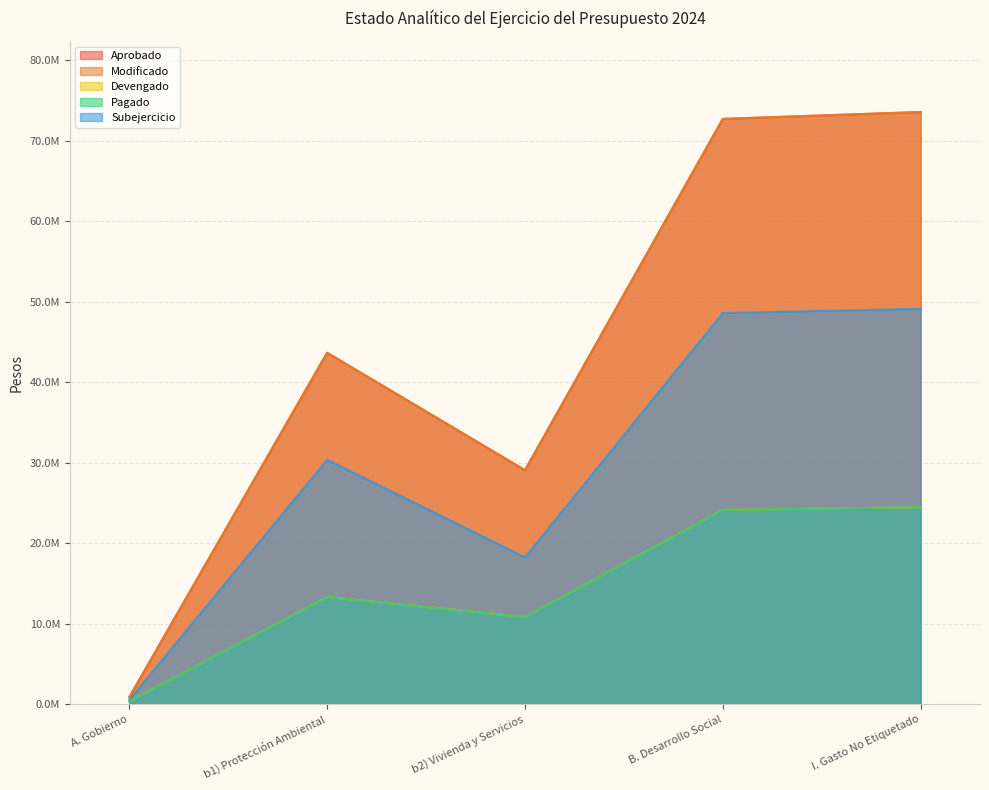

List the series in order of their peak value, lowest first.

Pagado, Devengado, Subejercicio, Aprobado, Modificado